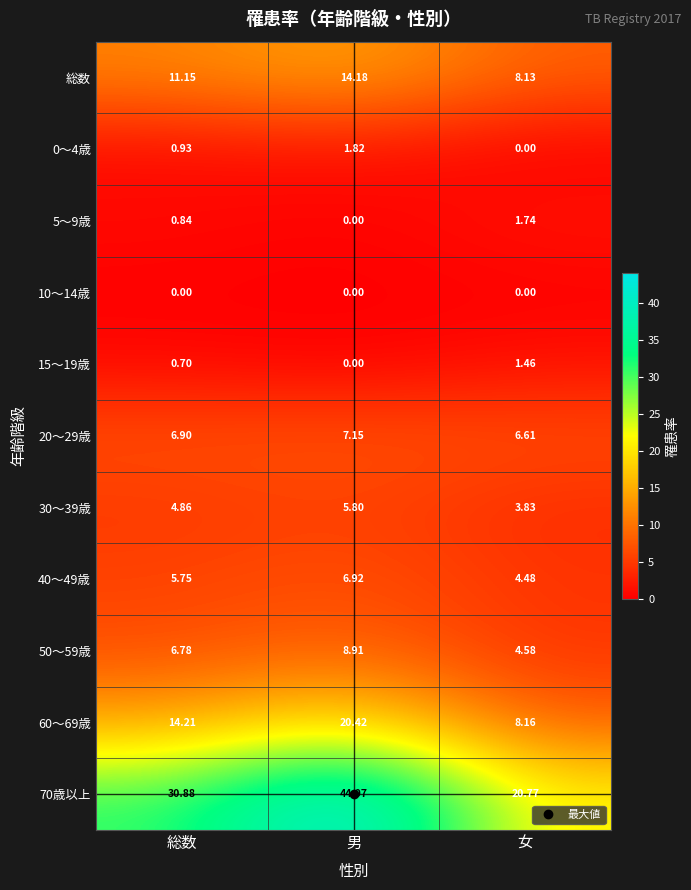

Rank the categories by 40～49歳 value from lowest to highest.

女, 総数, 男